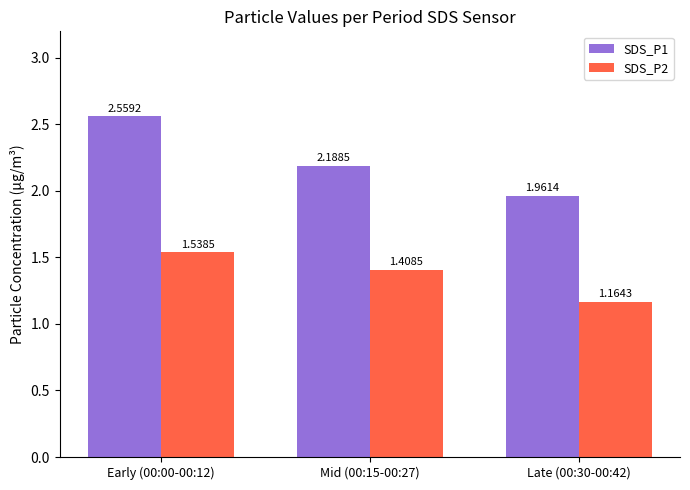

Which series has the largest range (max minus min)?

SDS_P1